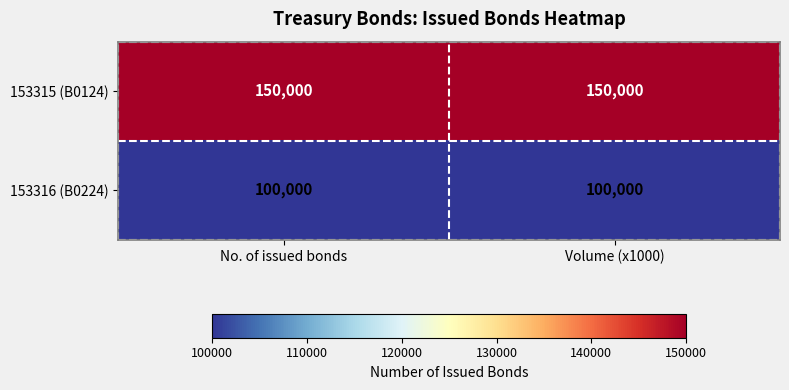

Is it true that 153315 (B0124) equals 150000 at Volume (x1000)?

True